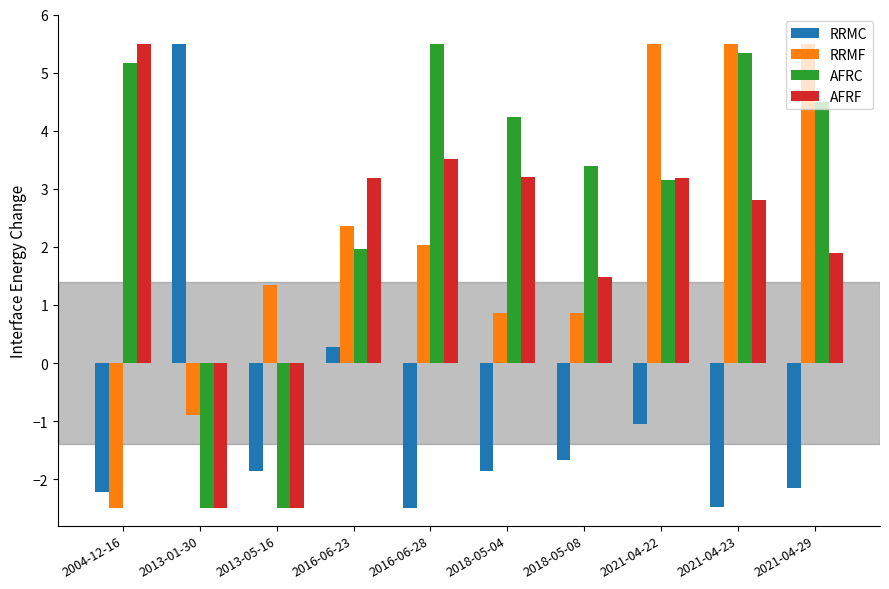

True or false: RRMF has a value of -2.5 at 2004-12-16.

True